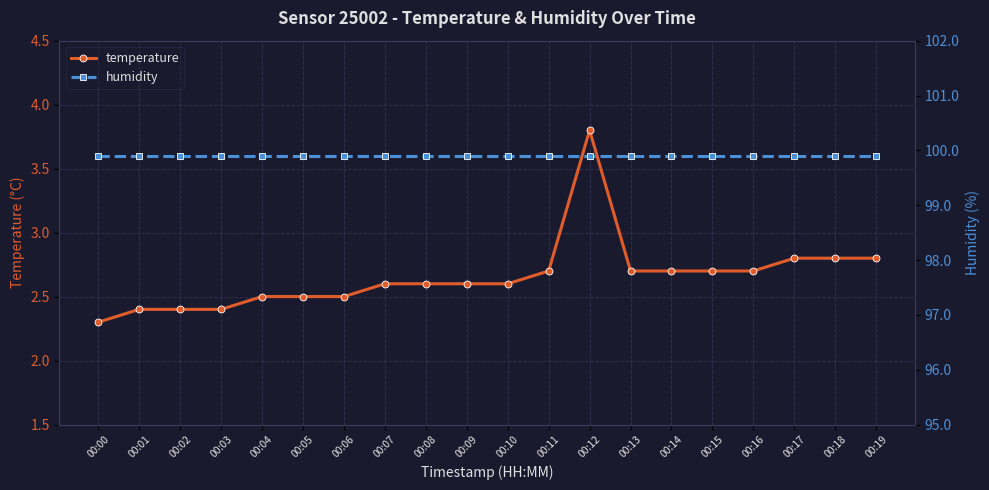

Which has a higher value, 00:15 or 00:19?

00:19